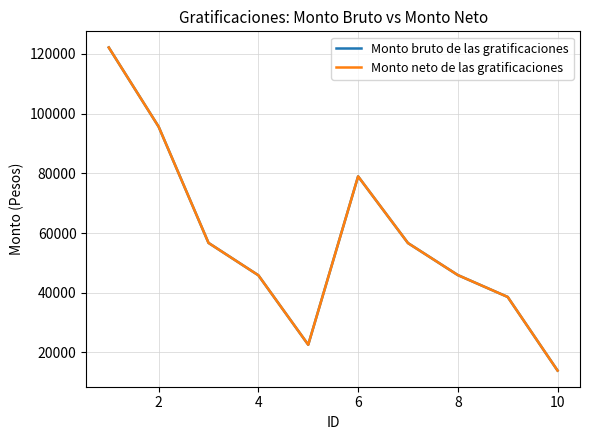

Does the chart have visible grid lines?

Yes